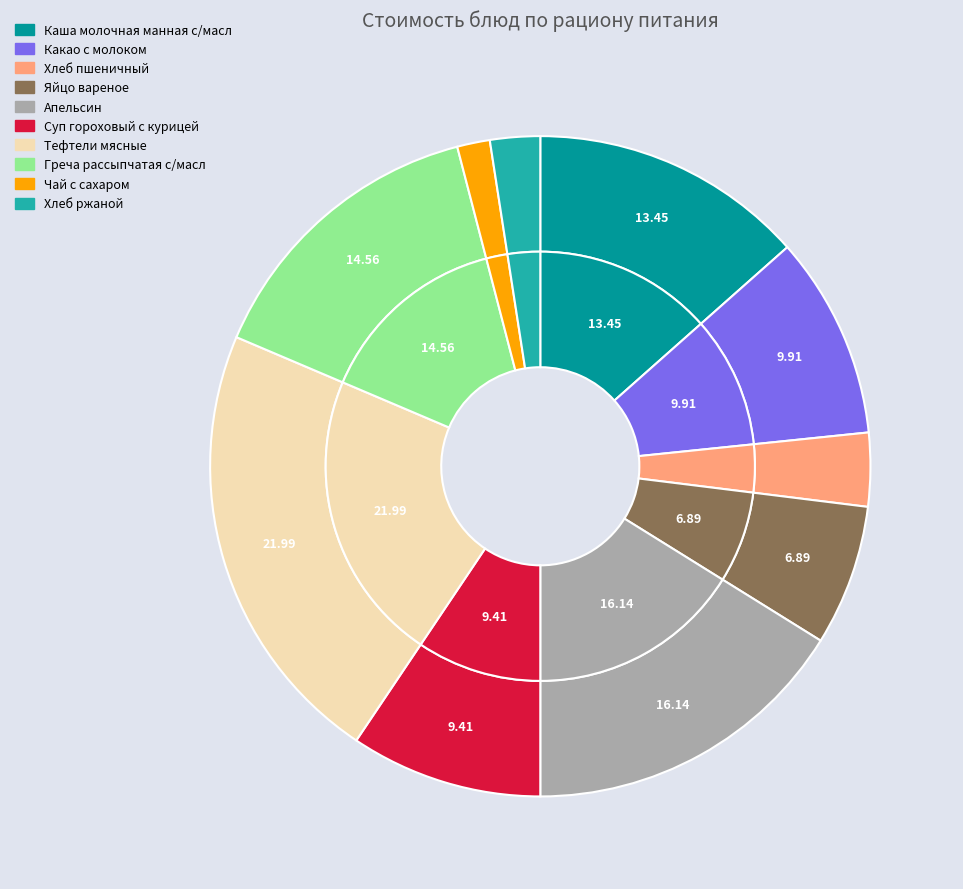

Does any single category account for the majority?

No